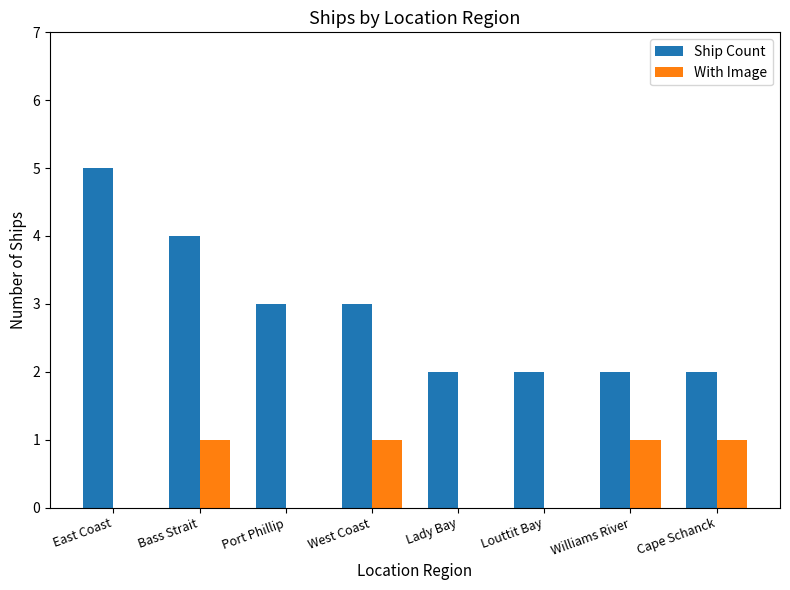

Does the chart contain stacked bars?

No